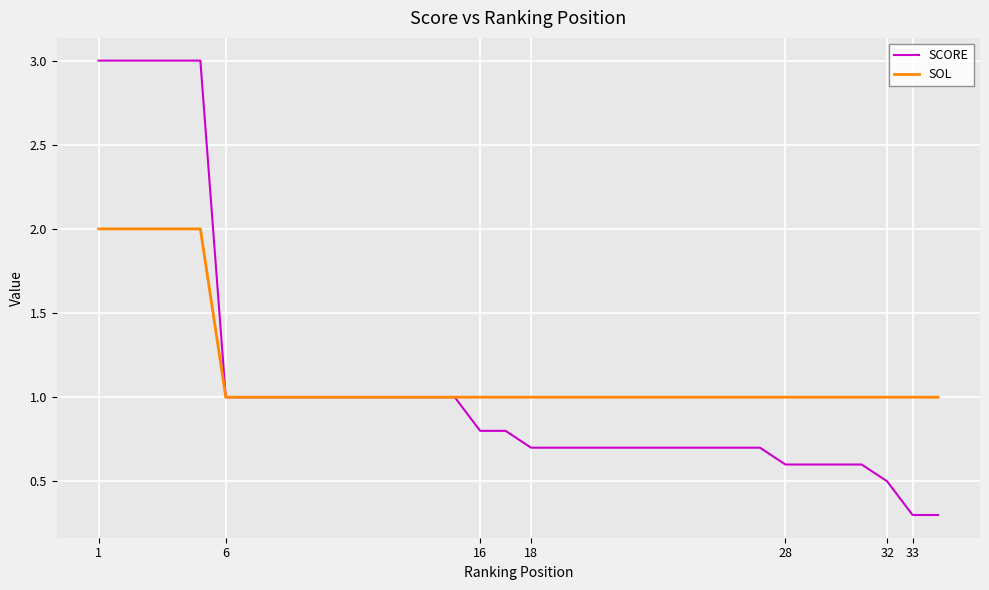

Which series has the largest range (max minus min)?

SCORE